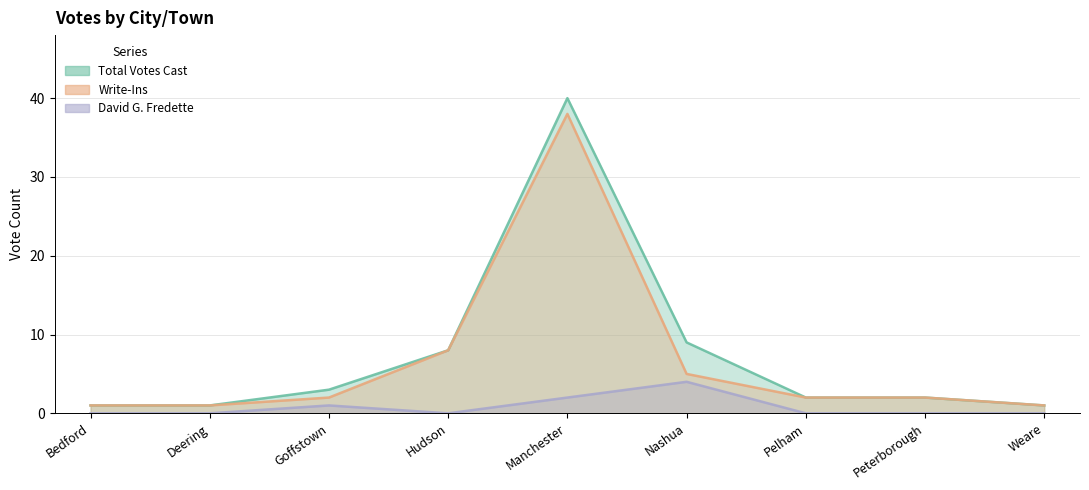

What is the minimum value for Total Votes Cast?

1